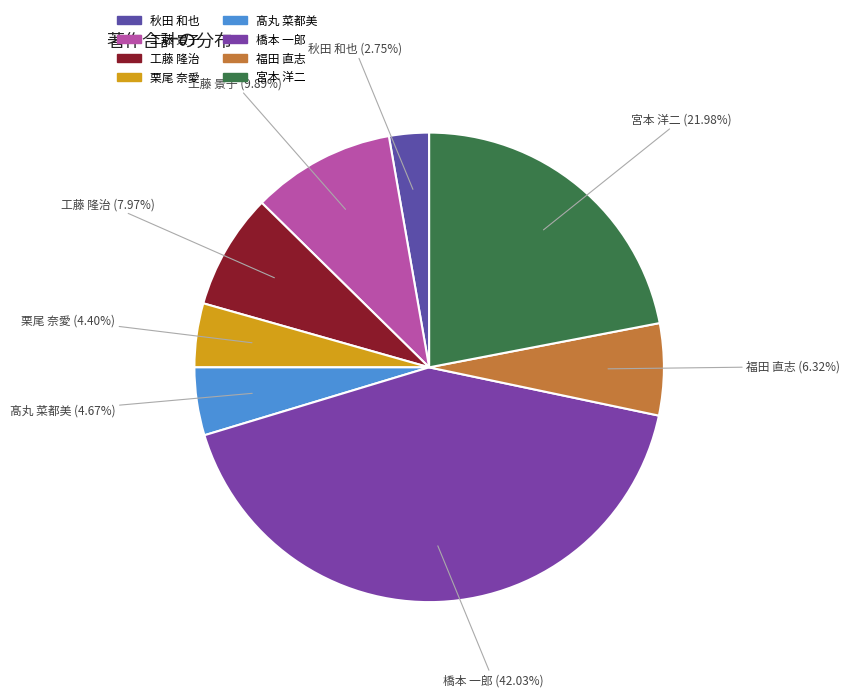

Which slice is the largest?

橋本 一郎